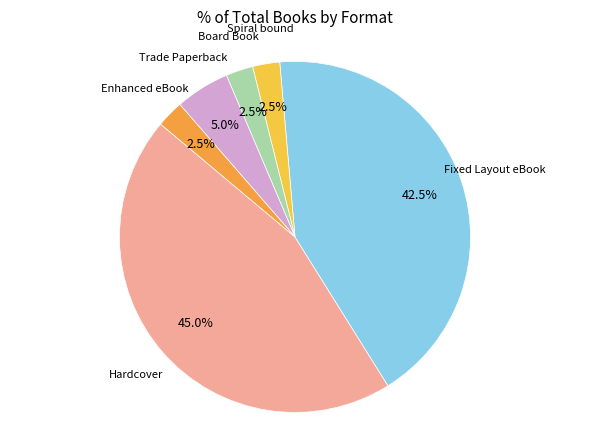

Is there a majority slice in this chart?

No